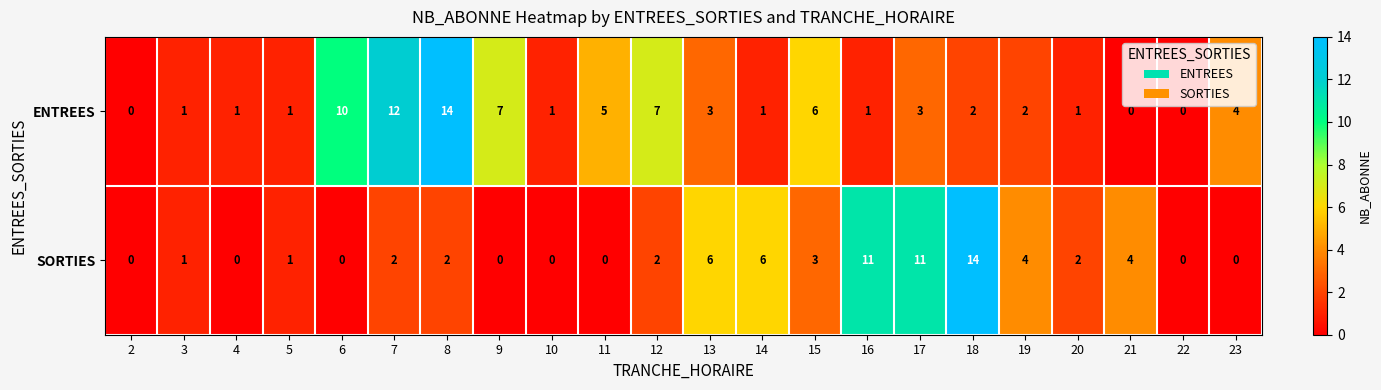

How many series are shown in this chart?

2